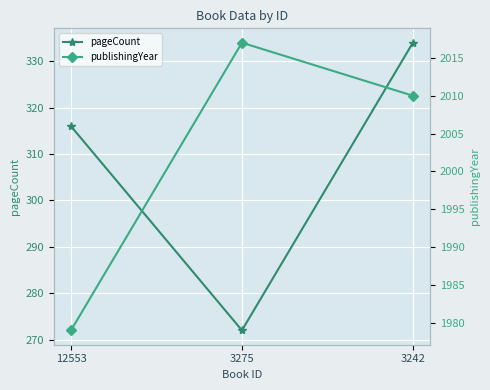

What is the difference between the highest and lowest values at 12553?

1663